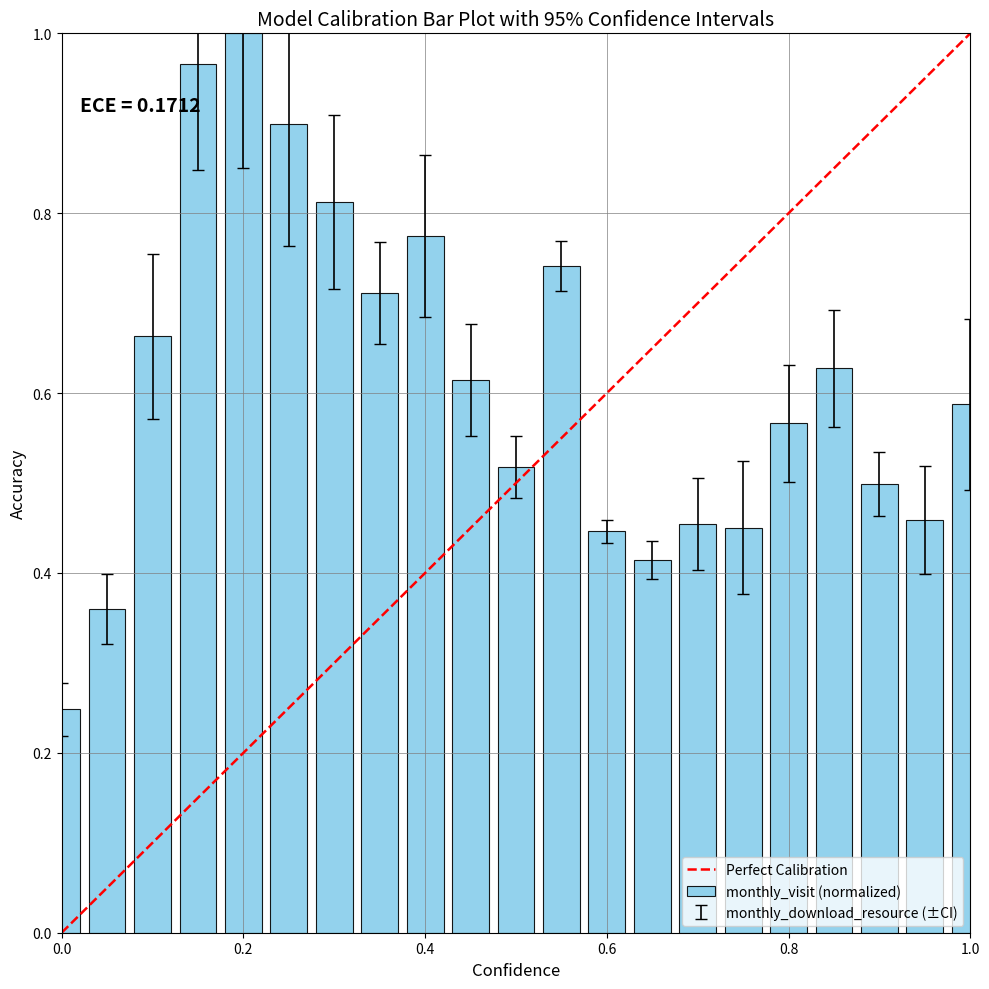

What is the sum of all values?

12.8